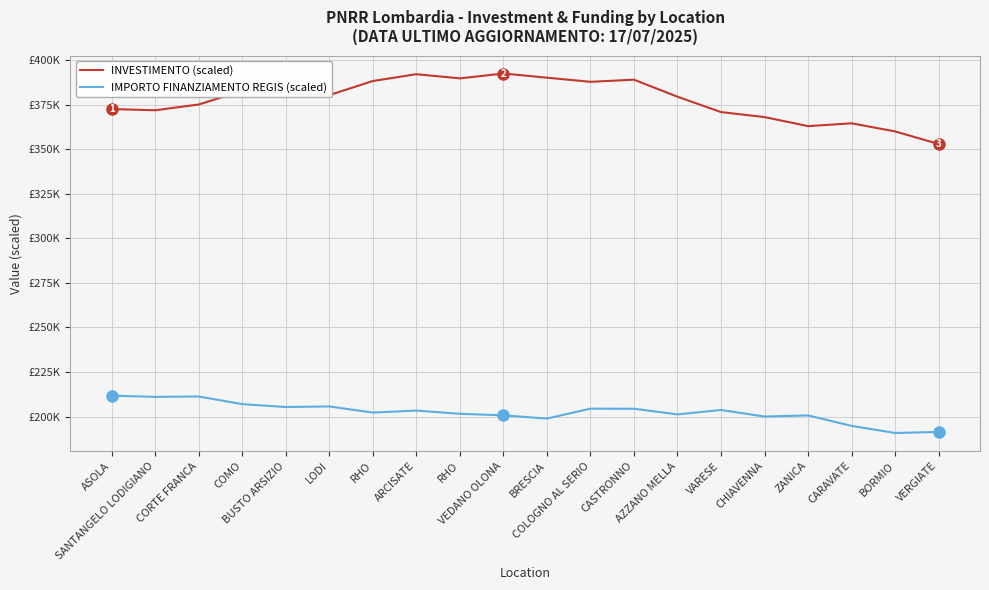

Does the chart have visible grid lines?

Yes